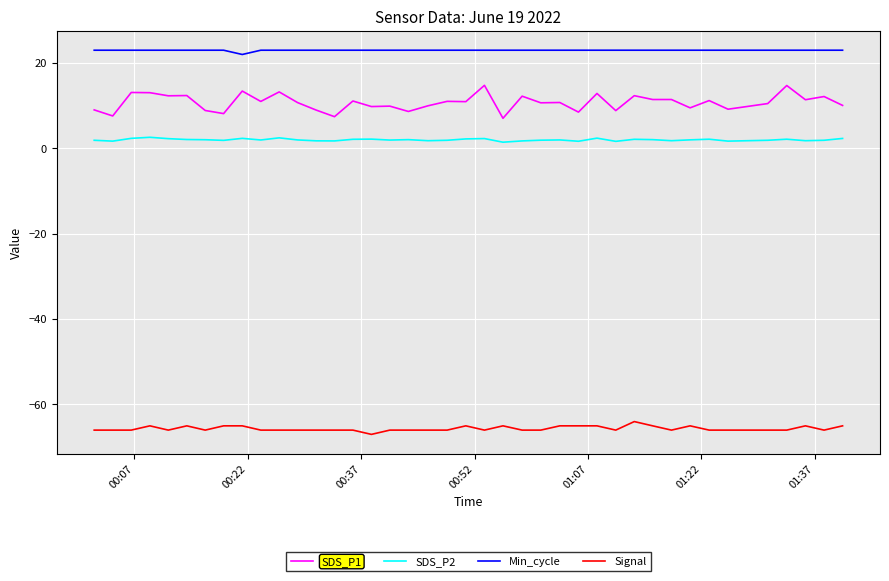

In Min_cycle, how many points are lower than both neighbors (excluding endpoints)?

1